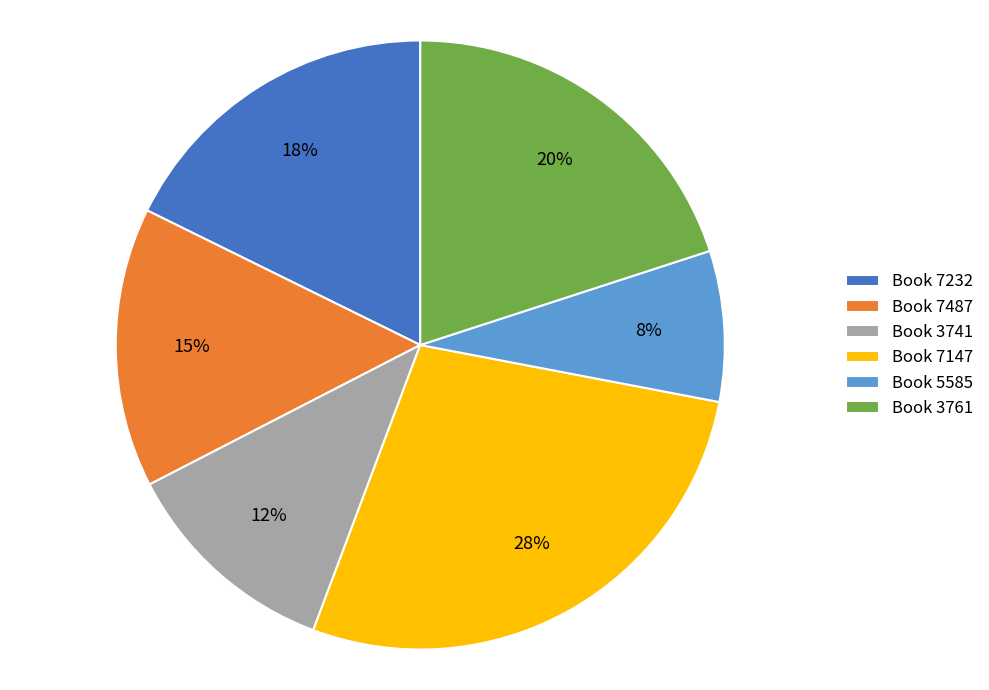

To the nearest percent, what percentage of the pie is Book 3761?

20%